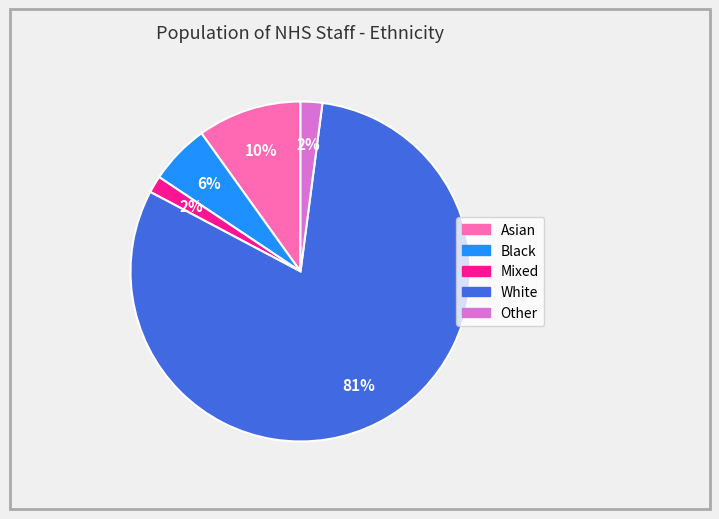

Is it true that Black is 6% of the pie?

True